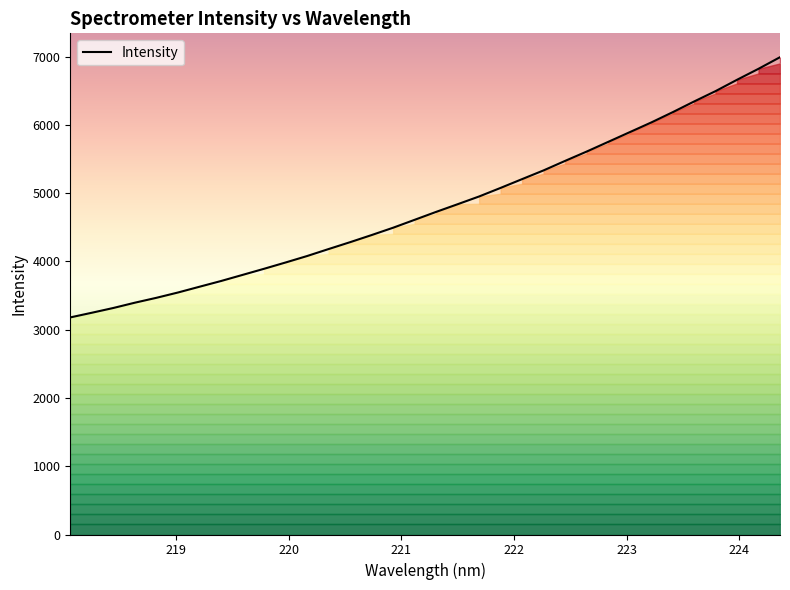

What is the minimum value shown in the chart?

3179.4